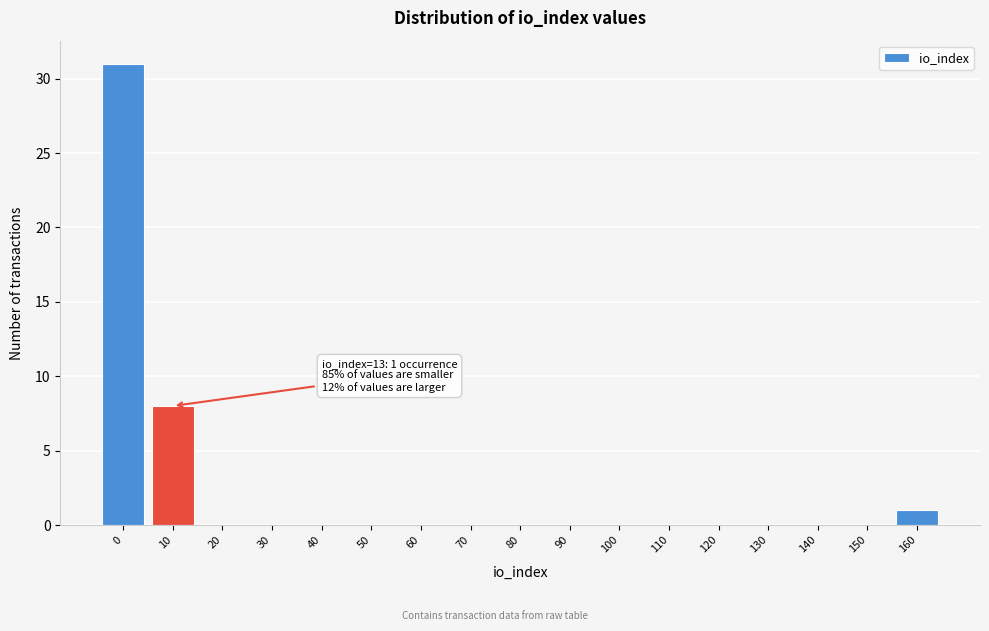

Reading left to right, transcribe all the data shown in this chart.

0=31	10=8	20=0	30=0	40=0	50=0	60=0	70=0	80=0	90=0	100=0	110=0	120=0	130=0	140=0	150=0	160=1